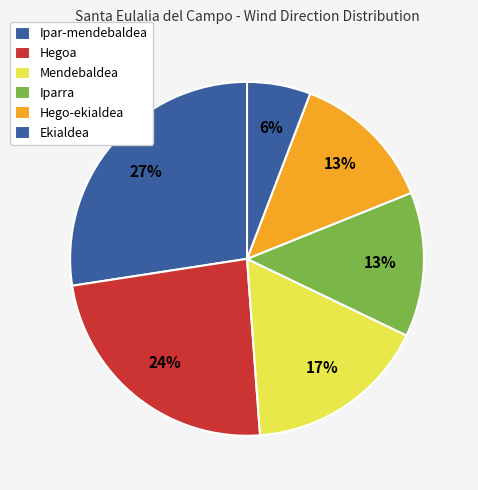

How many slices are in this pie chart?

6